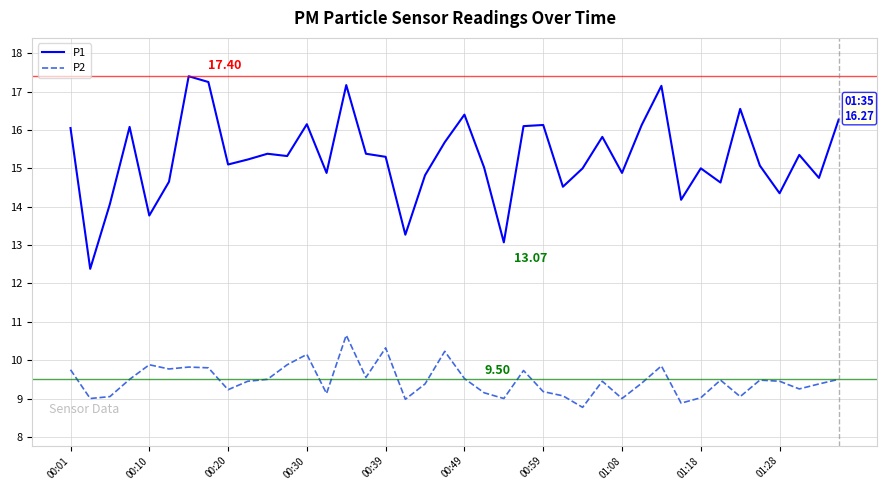

In P1, how many points are higher than both neighbors (excluding endpoints)?

12